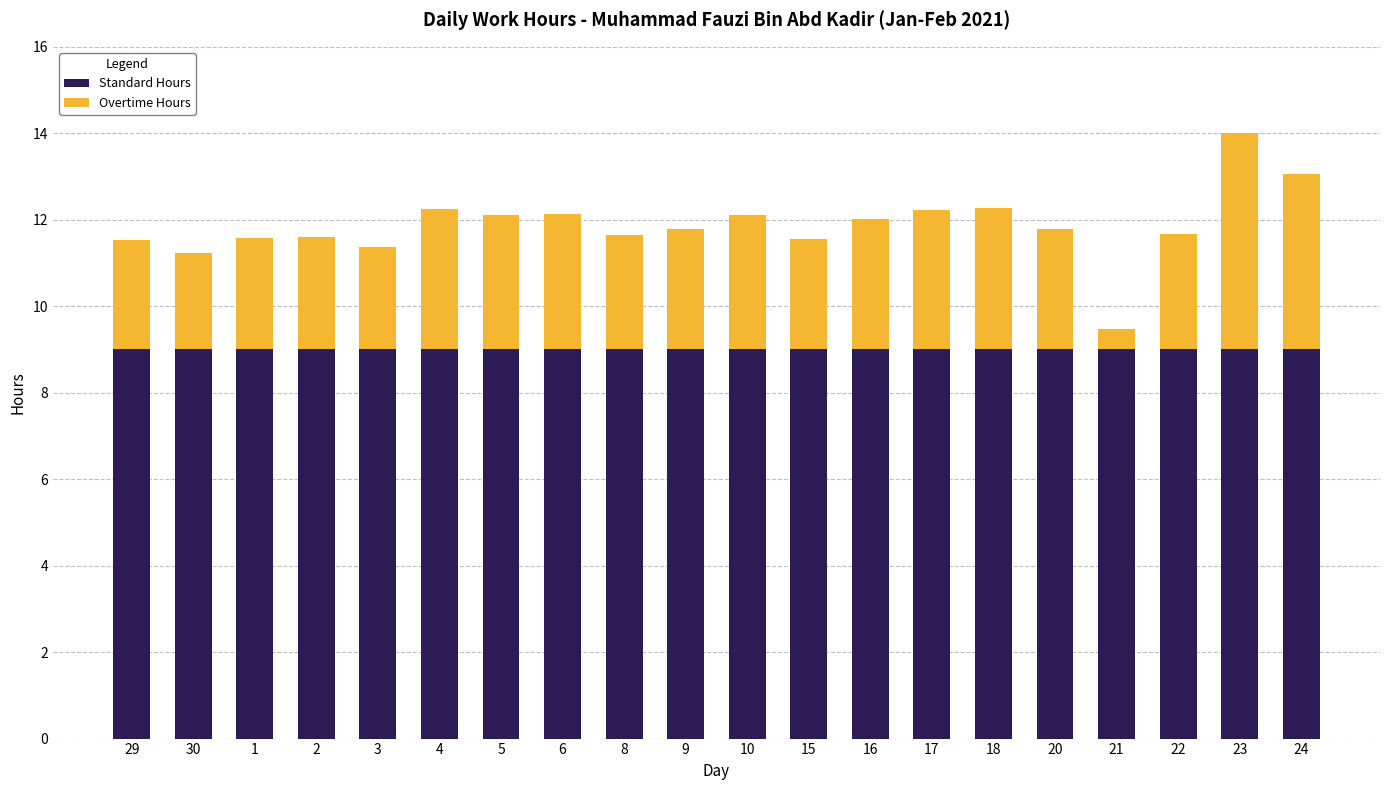

The value of Standard Hours at 20 is 13.7. True or false?

False